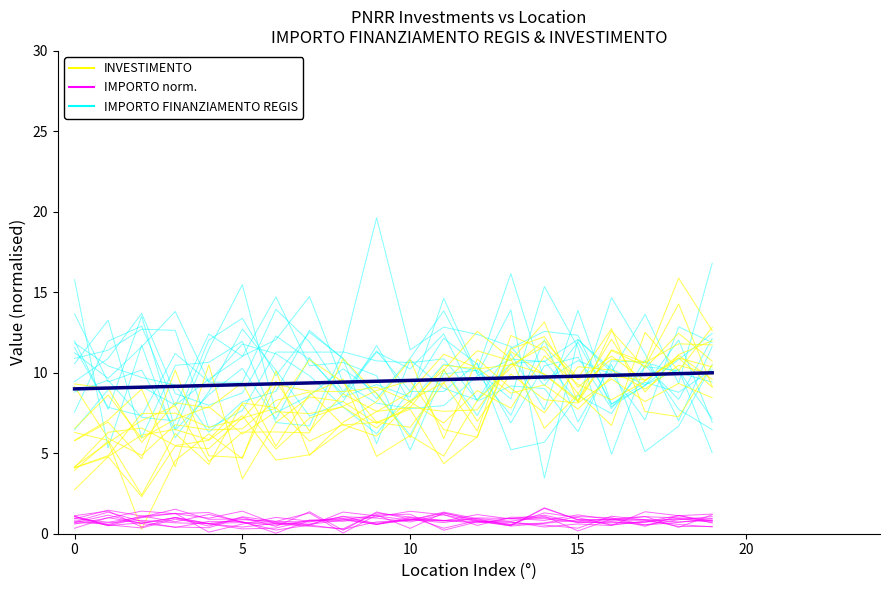

Which series changed the most between 0 and 14?

IMPORTO FINANZIAMENTO REGIS